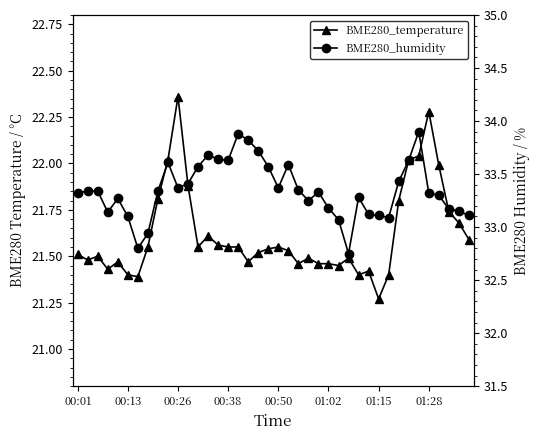

What is the sum of all BME280_humidity values?

1334.0